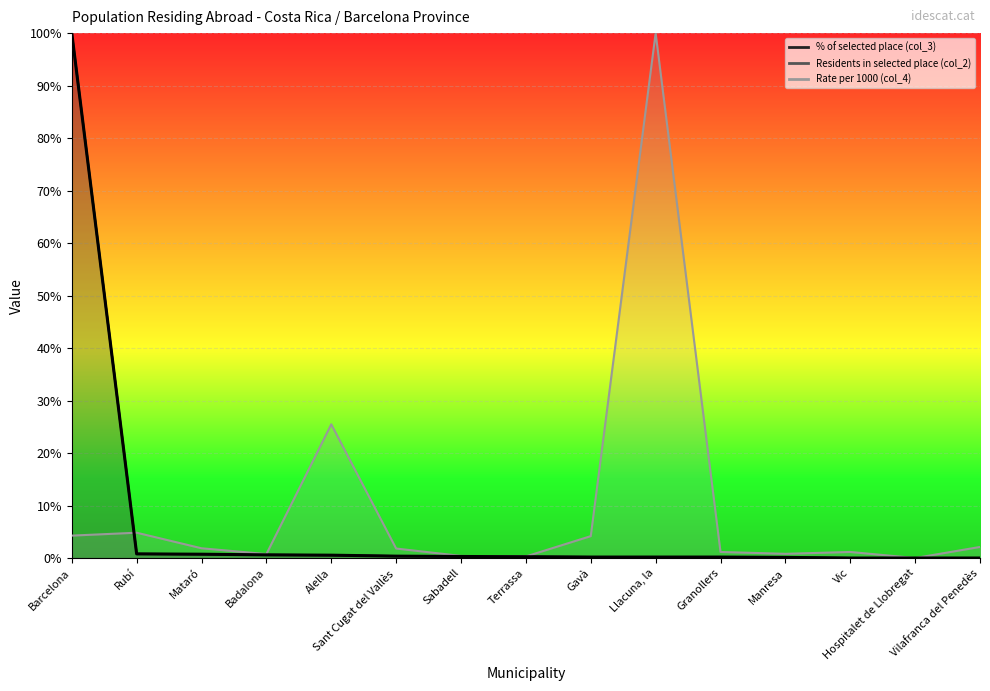

What is the difference between the highest and lowest values at Granollers?

1.0